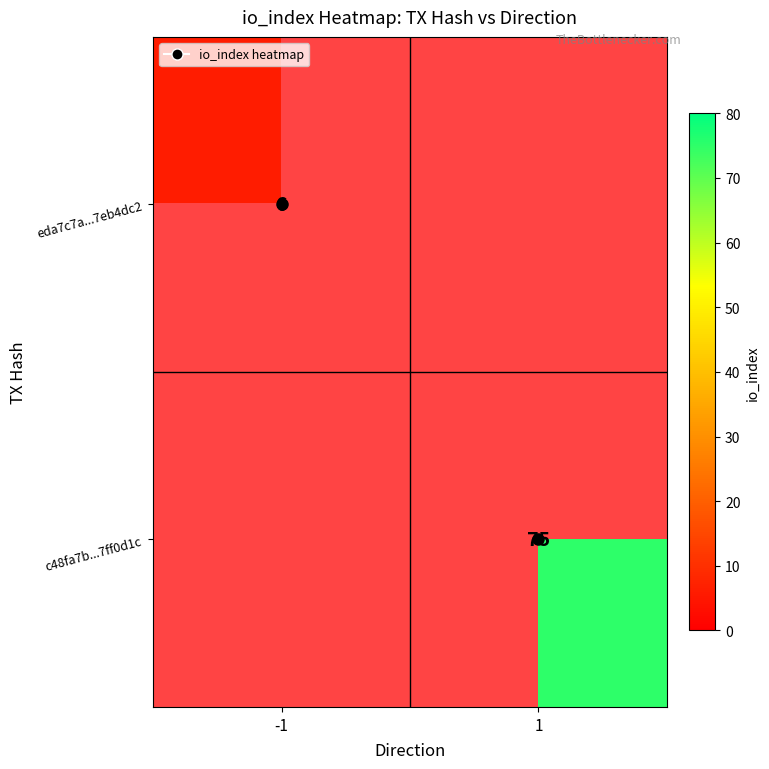

Which category has the lowest value across all series?

-1